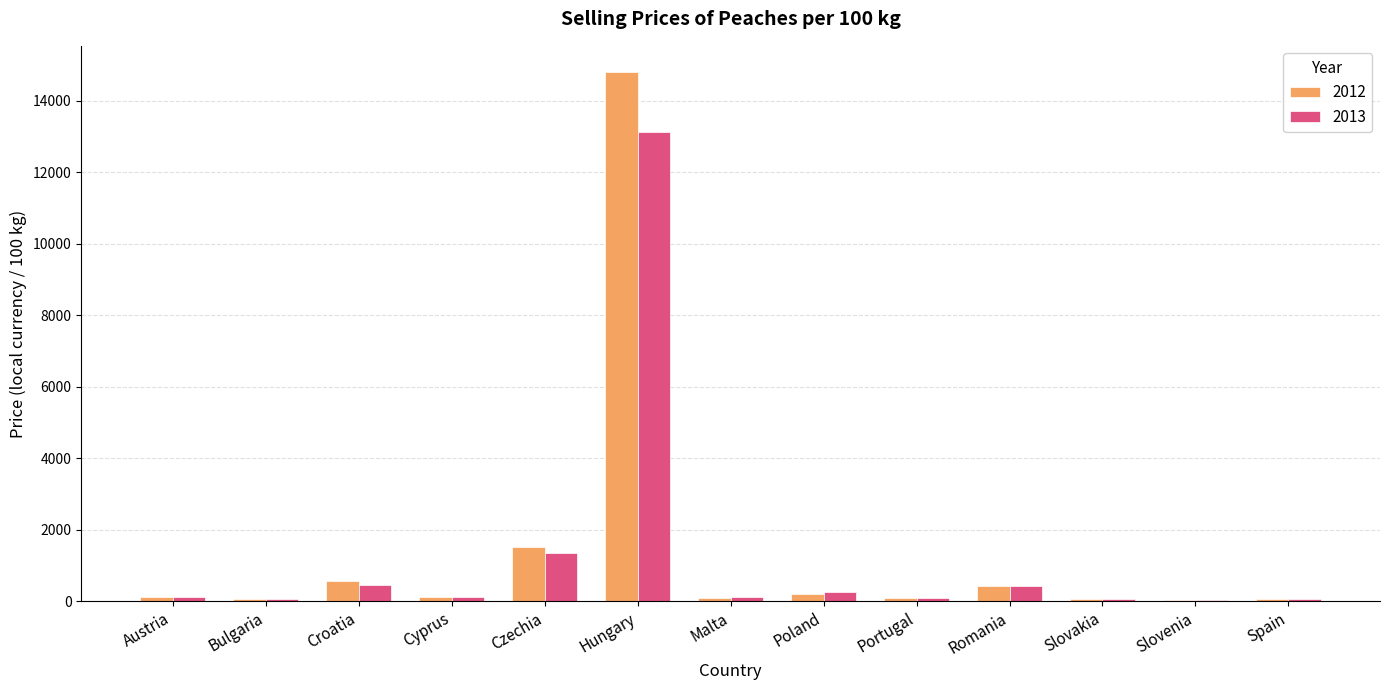

At which category does the chart reach its peak across all series?

Hungary